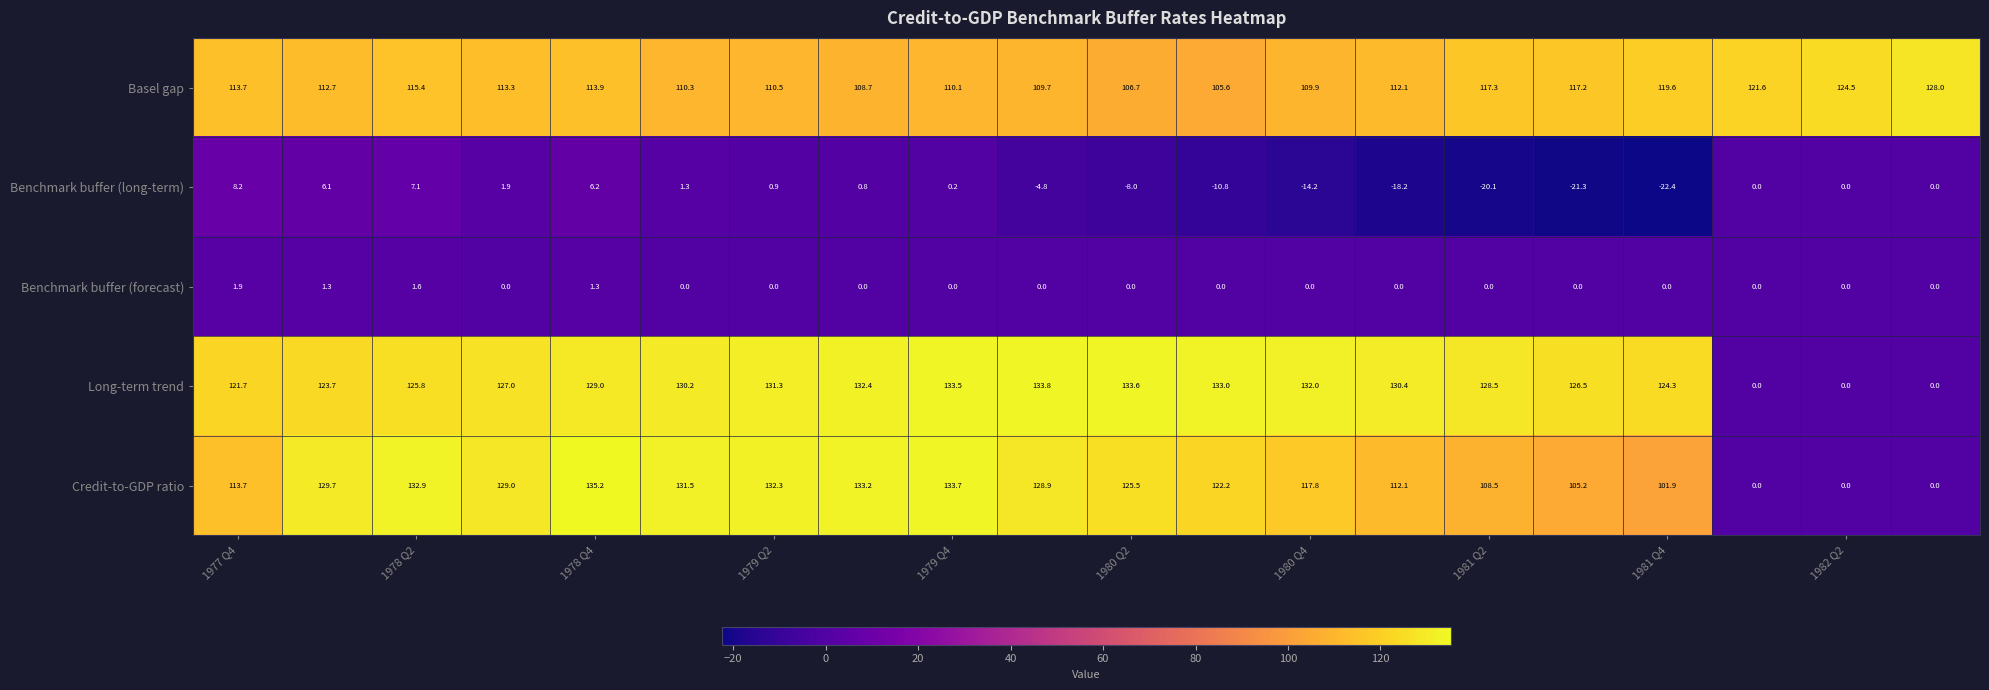

At how many categories does at least one series exceed 81?

20